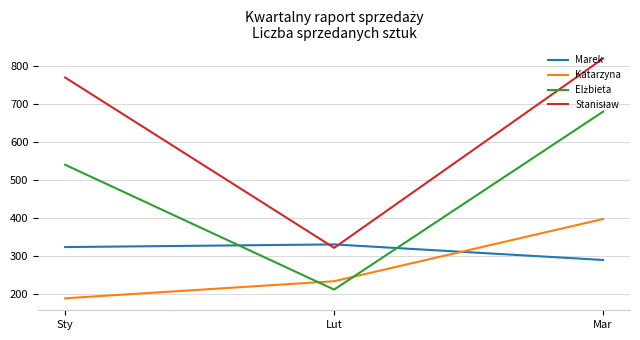

What is the total value across all series at Lut?

1099